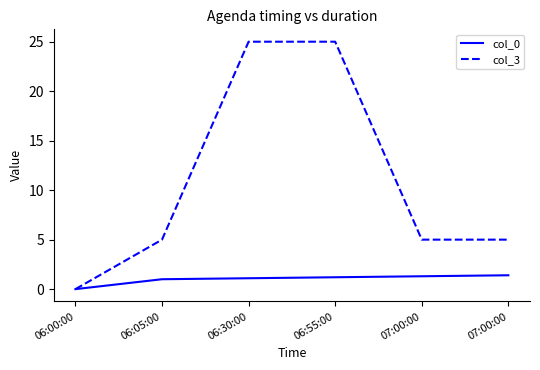

Read the col_0 value at 06:05:00.

1.0